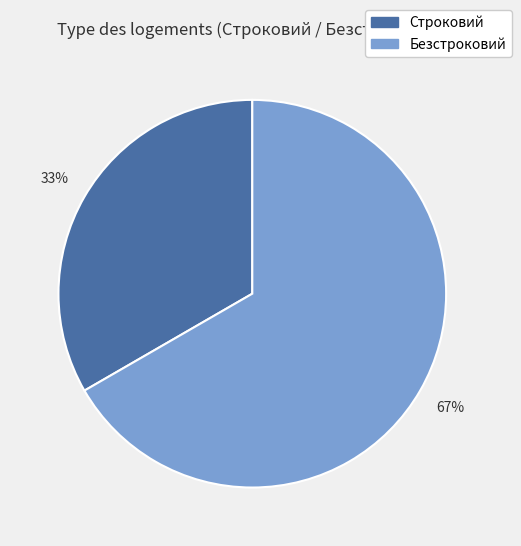

To the nearest percent, what portion does Безстроковий represent?

67%